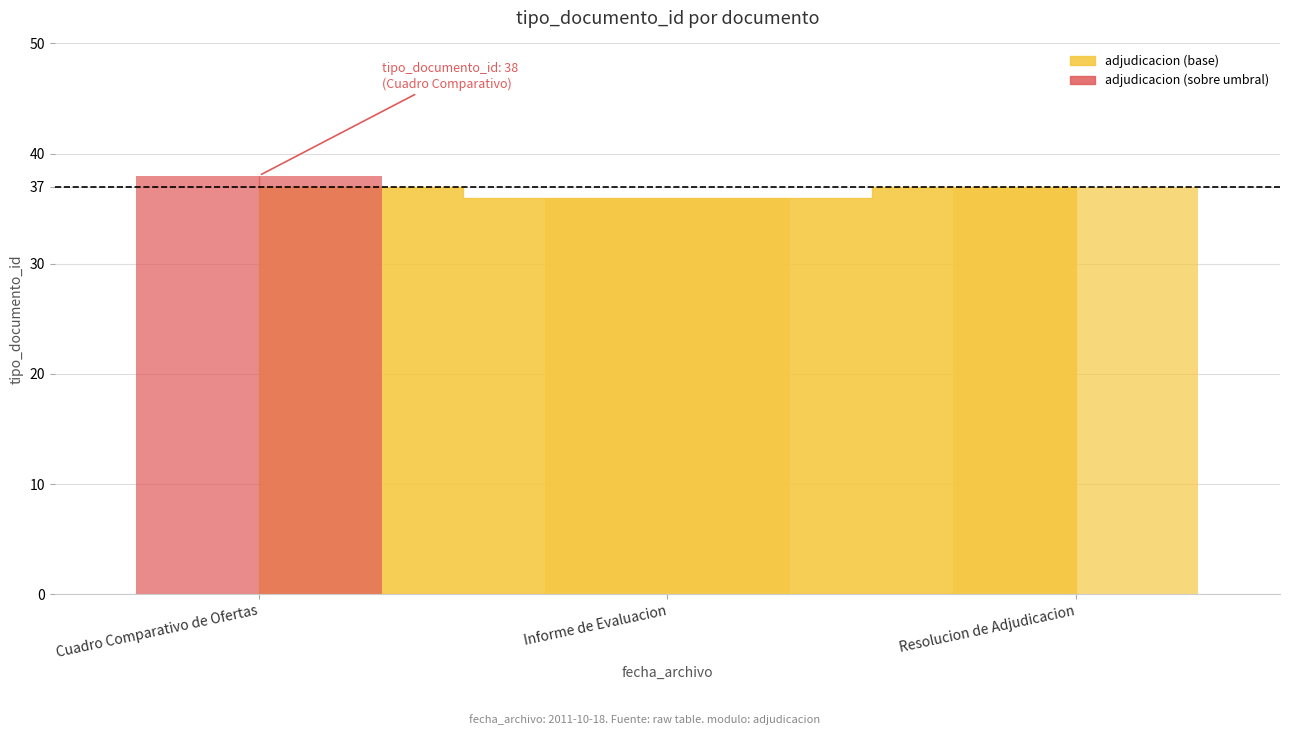

How many values exceed 37?

1